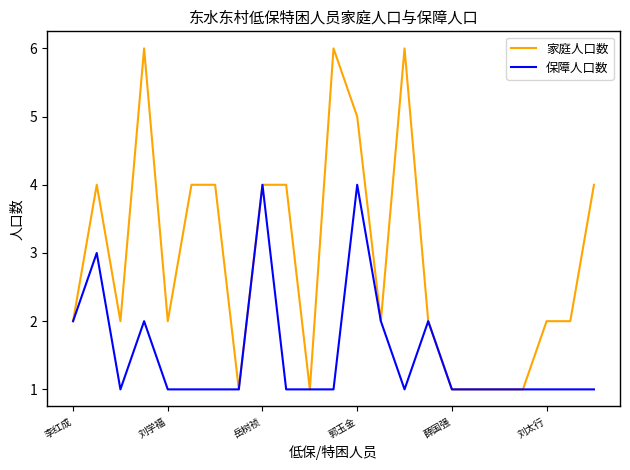

What is the minimum value shown in the chart?

1